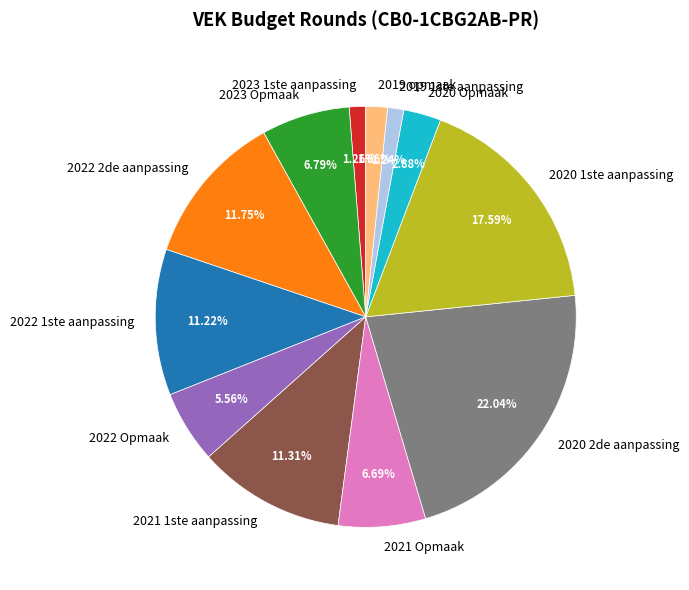

Does 2022 2de aanpassing represent more than half of the total?

No